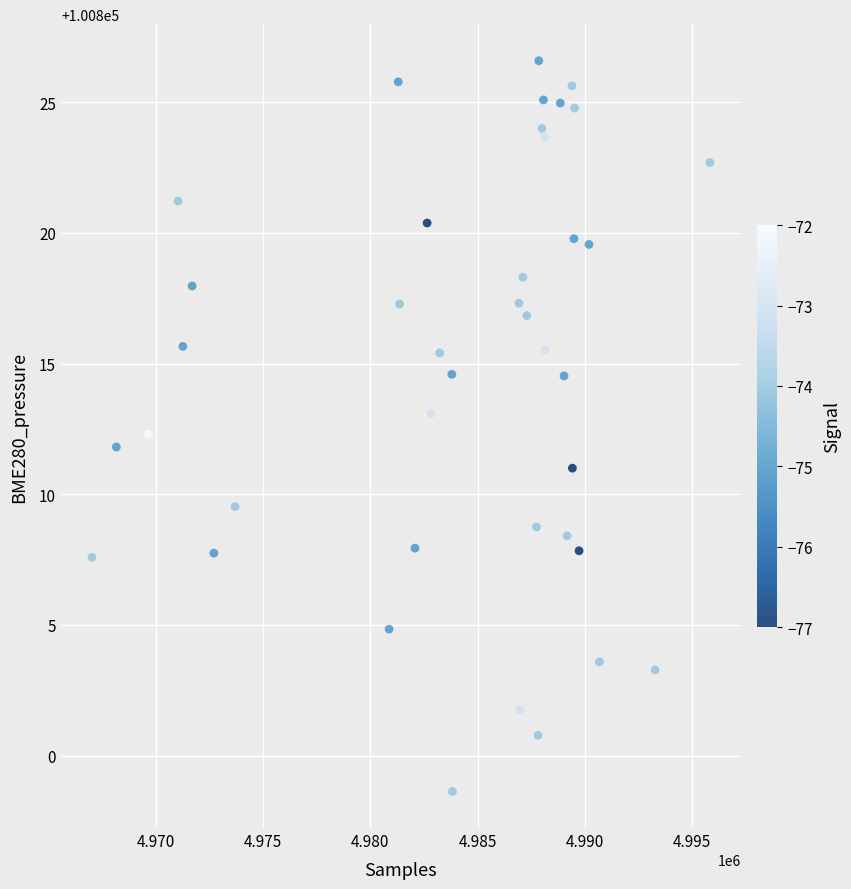

What is the range of X values (max minus min)?

28825.0